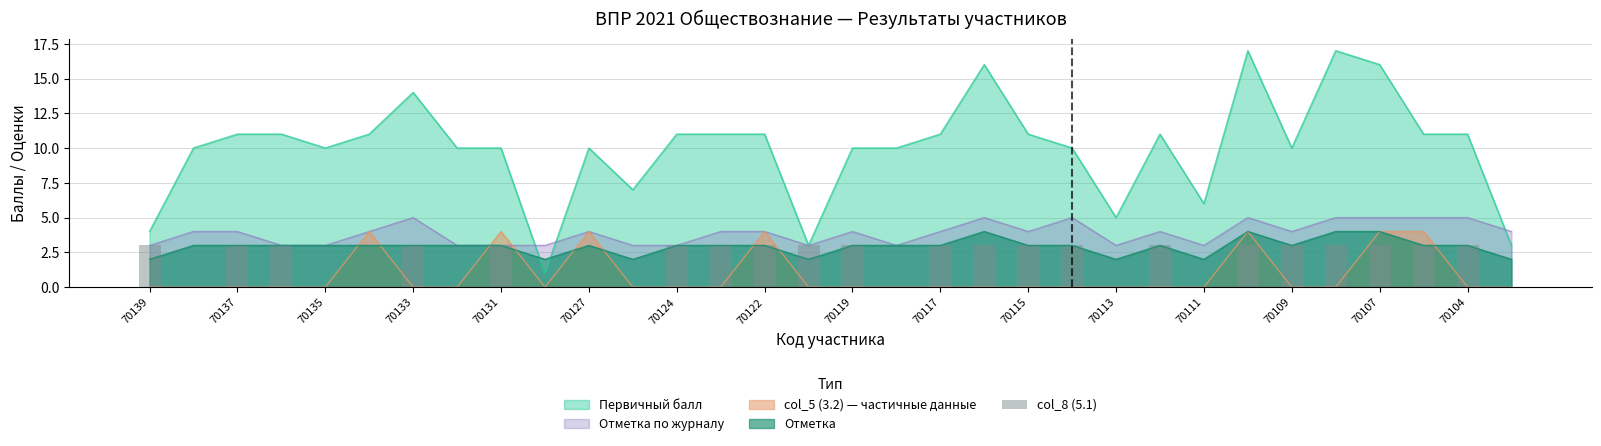

True or false: Первичный балл and col_5 (3.2) — частичные данные intersect in this chart.

False